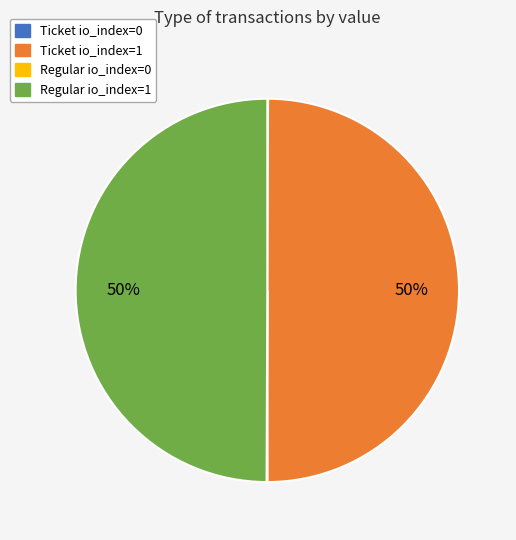

To the nearest percent, what percentage of the pie is Ticket io_index=1?

50%